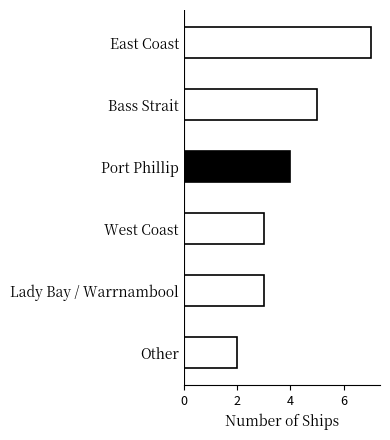

What position from the top is East Coast?

1